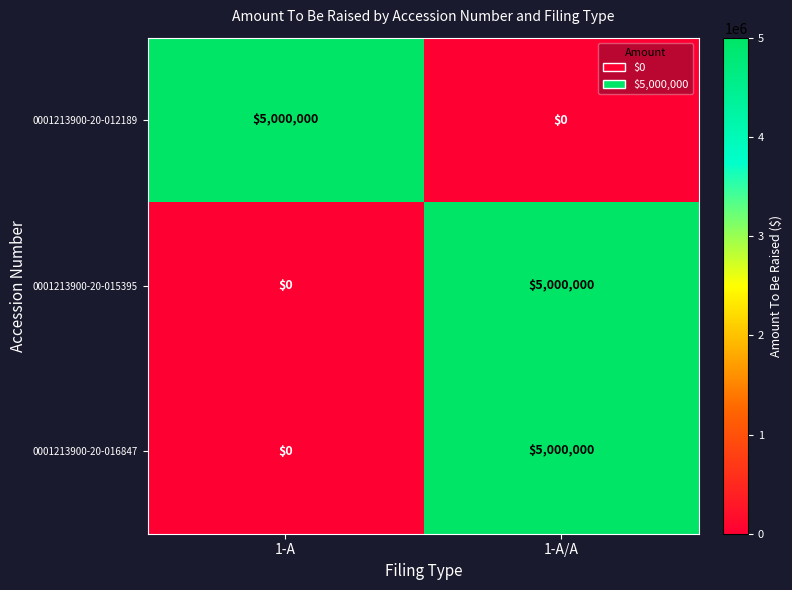

Reading right to left, what are all the values shown in this chart?

0001213900-20-012189: 0	5000000
0001213900-20-015395: 5000000	0
0001213900-20-016847: 5000000	0